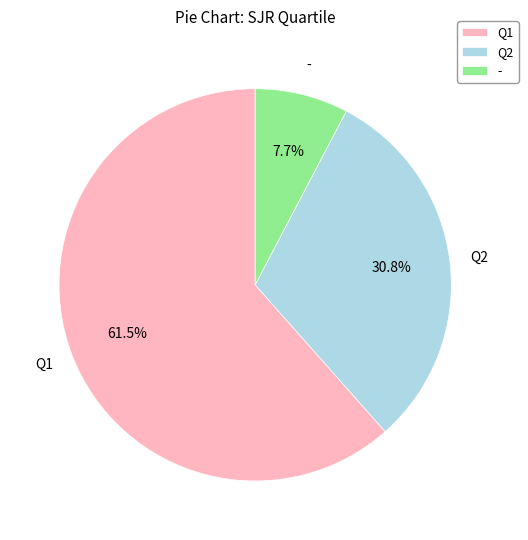

Which slice is the smallest?

-